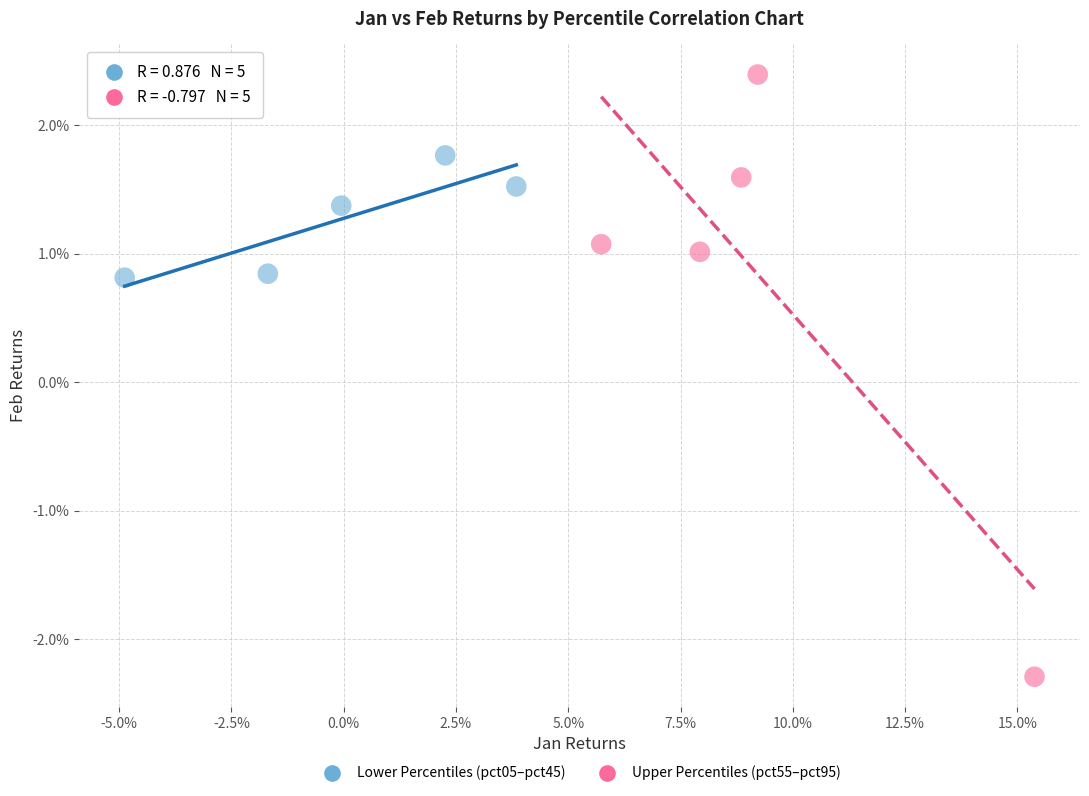

Which series reaches the minimum Y coordinate?

Upper Percentiles (pct55–pct95)